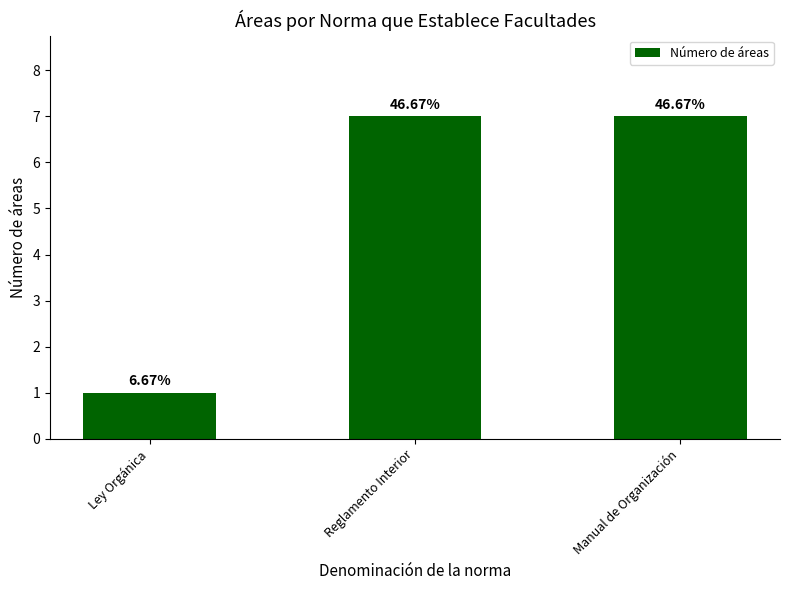

What is the maximum value shown in the chart?

7